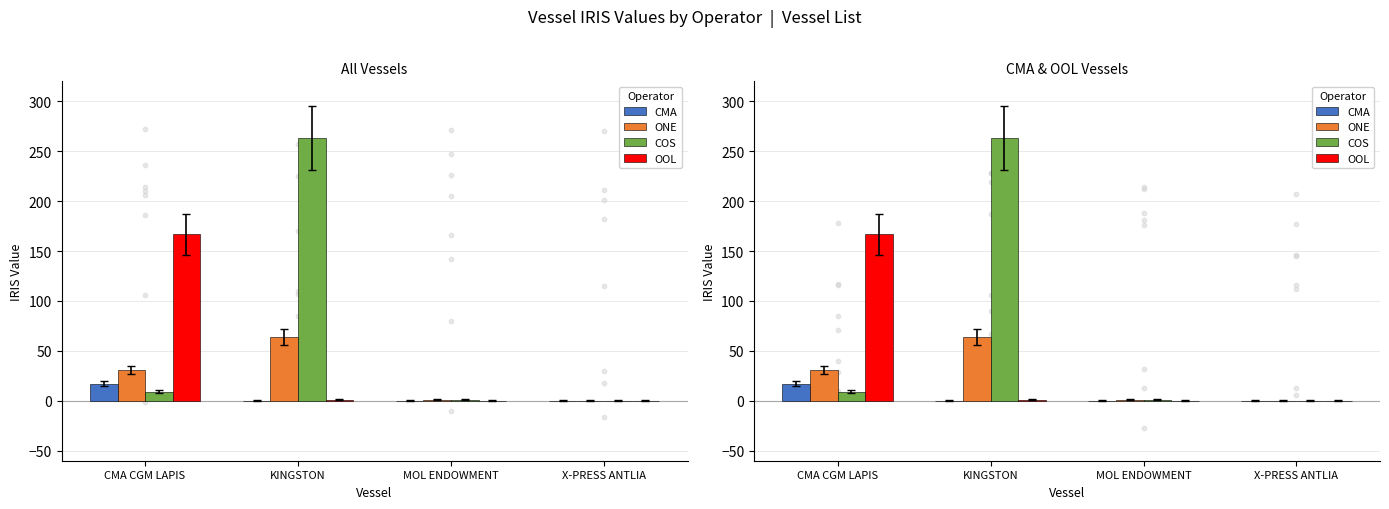

What are all the series names shown in the legend?

CMA, ONE, COS, OOL